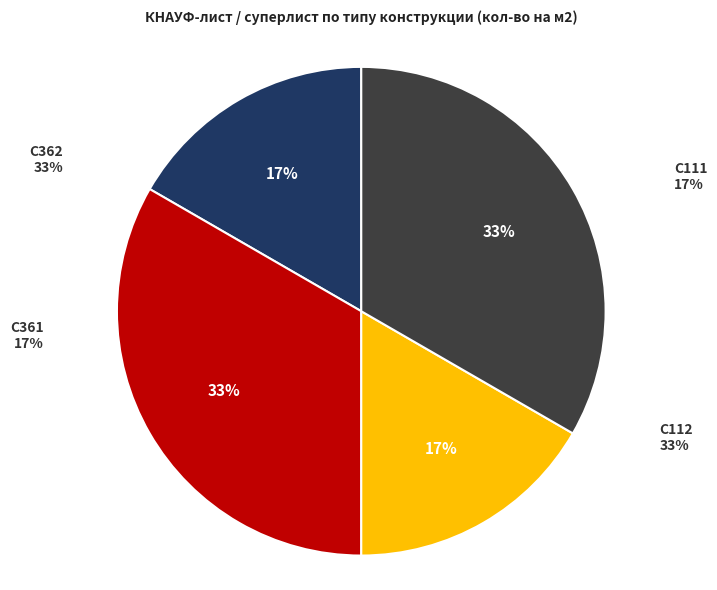

To the nearest percent, what is the combined percentage of C112 and C361?

50%